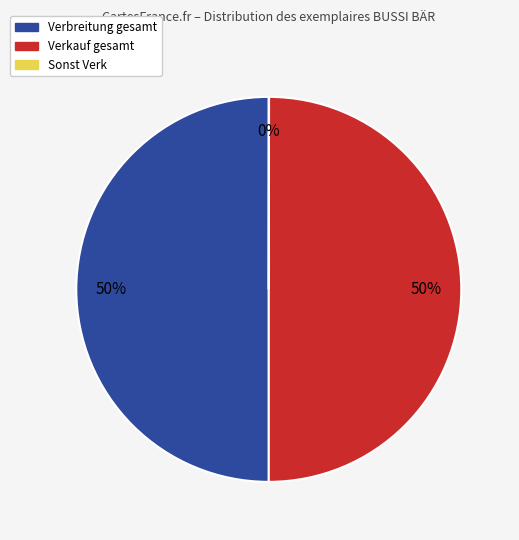

To the nearest percent, what is the average slice percentage?

33%